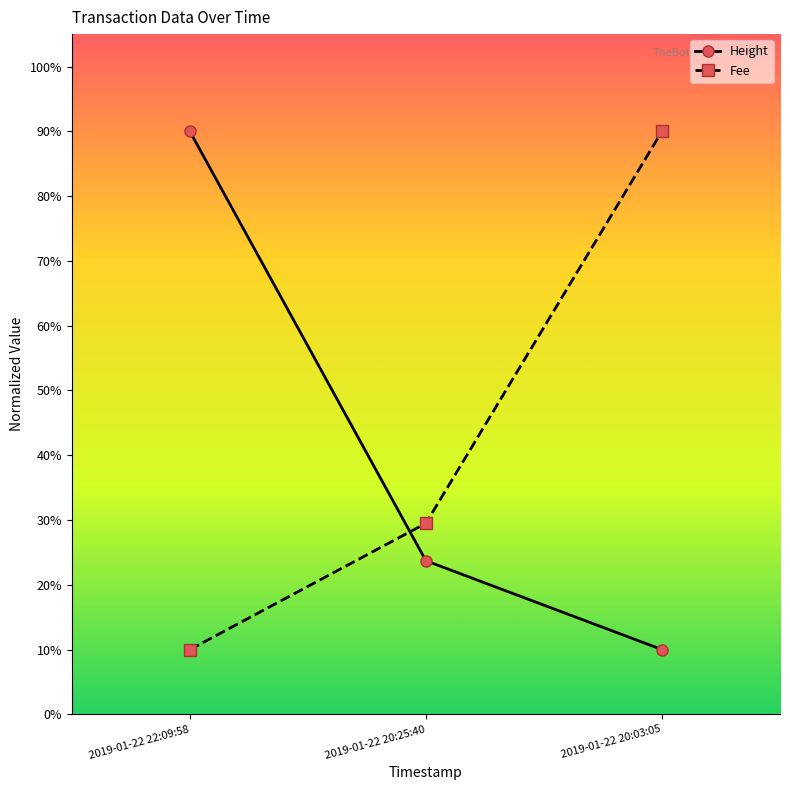

What is the sum of the Height values at 2019-01-22 20:25:40 and 2019-01-22 20:03:05?

33.7